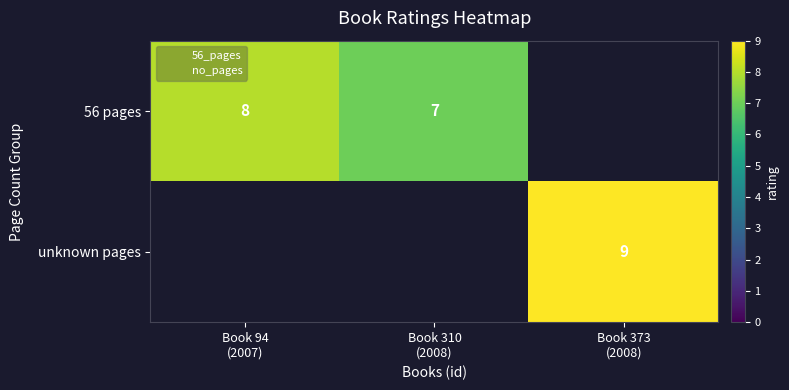

How many 56 pages values are between 7 and 8?

2